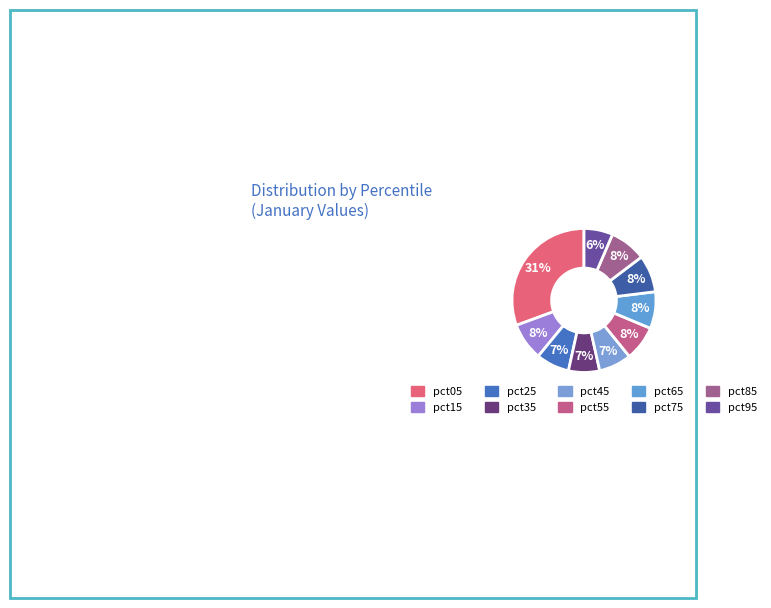

Is the sum of pct95 and pct75 greater than half?

No